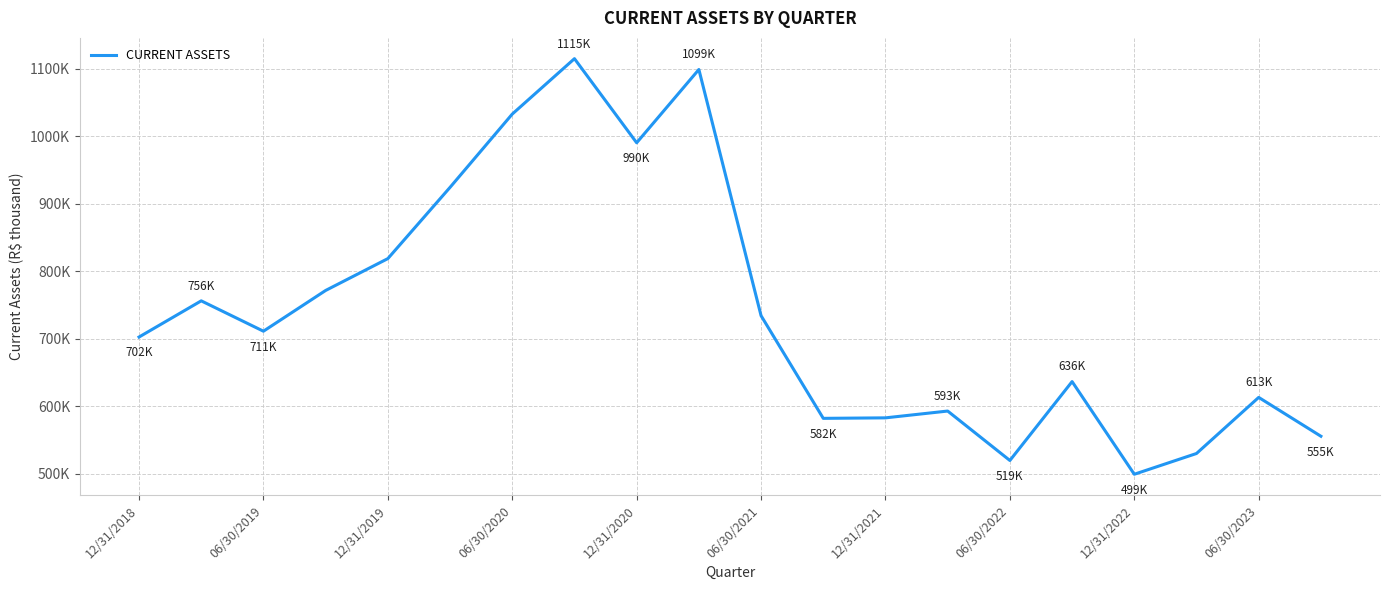

What is the difference between the second highest and minimum values?

599843